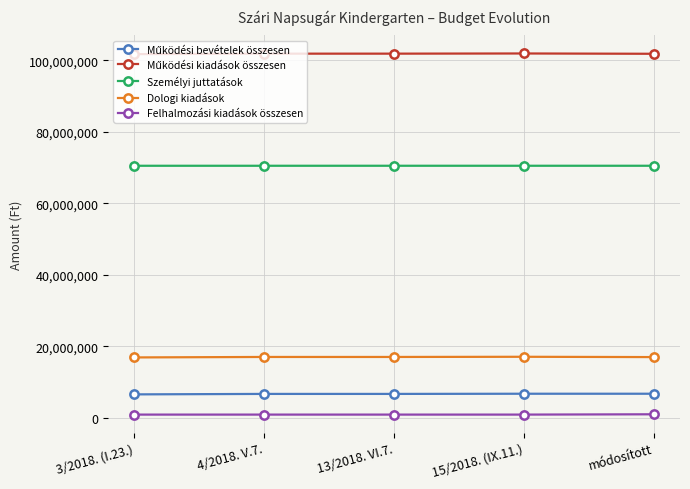

True or false: Dologi kiadások and Felhalmozási kiadások összesen cross at least once.

False